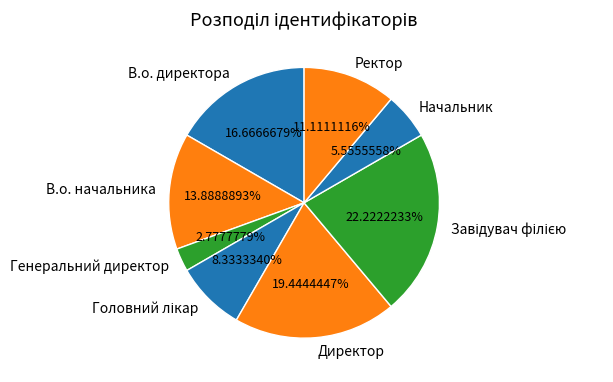

What is the ratio of the value at Ректор to the value at Начальник?

2.0